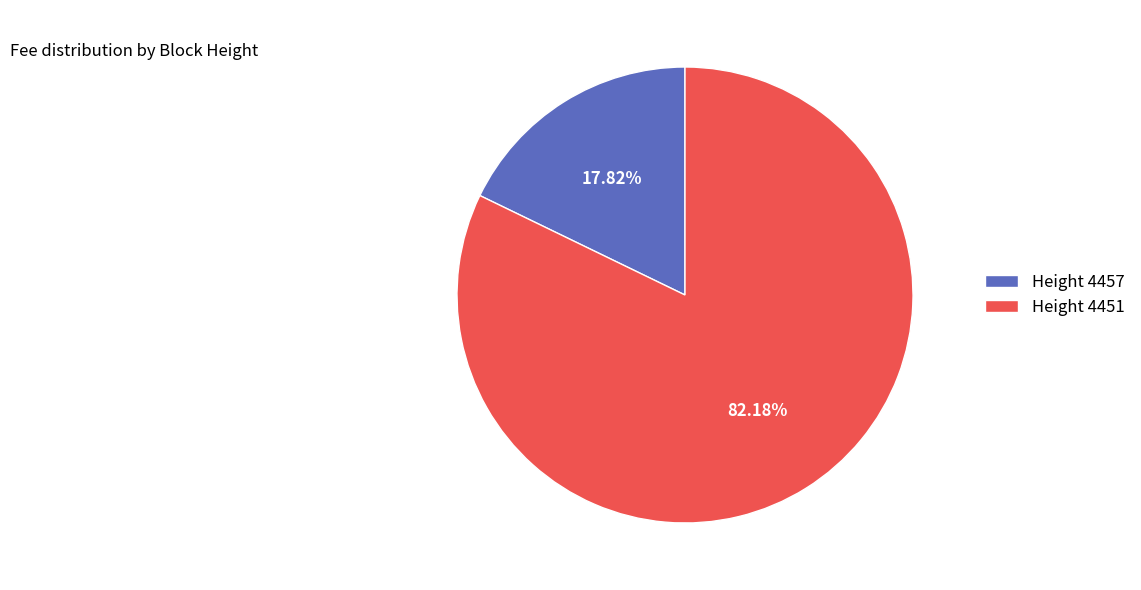

Is there any slice that represents more than half of the pie?

Yes